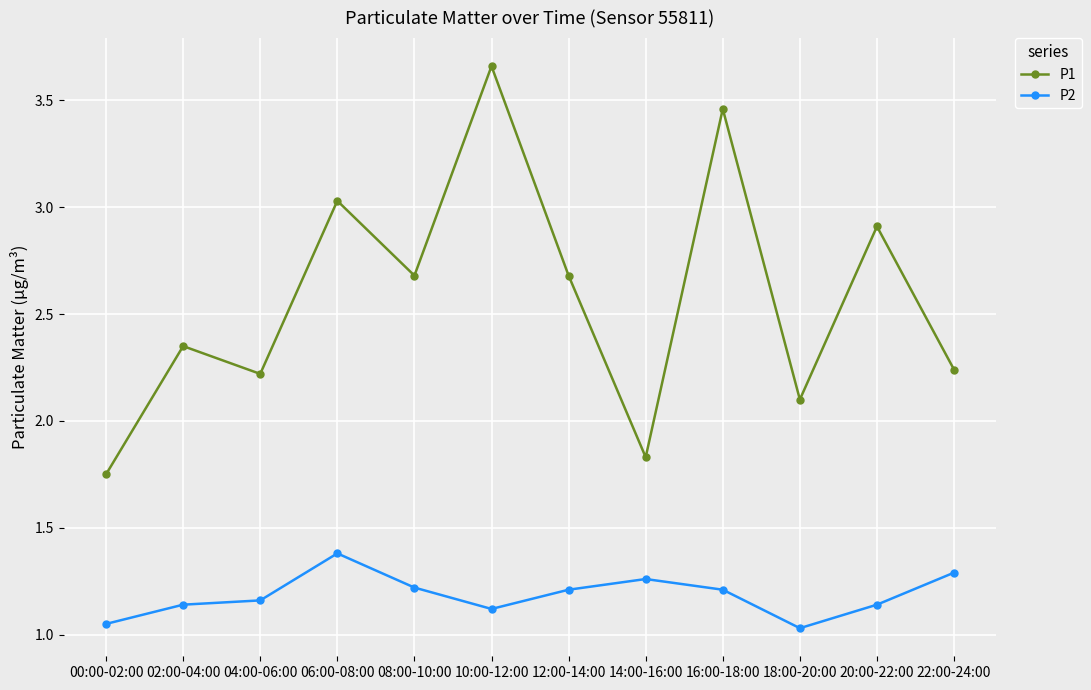

True or false: P1 and P2 intersect in this chart.

False